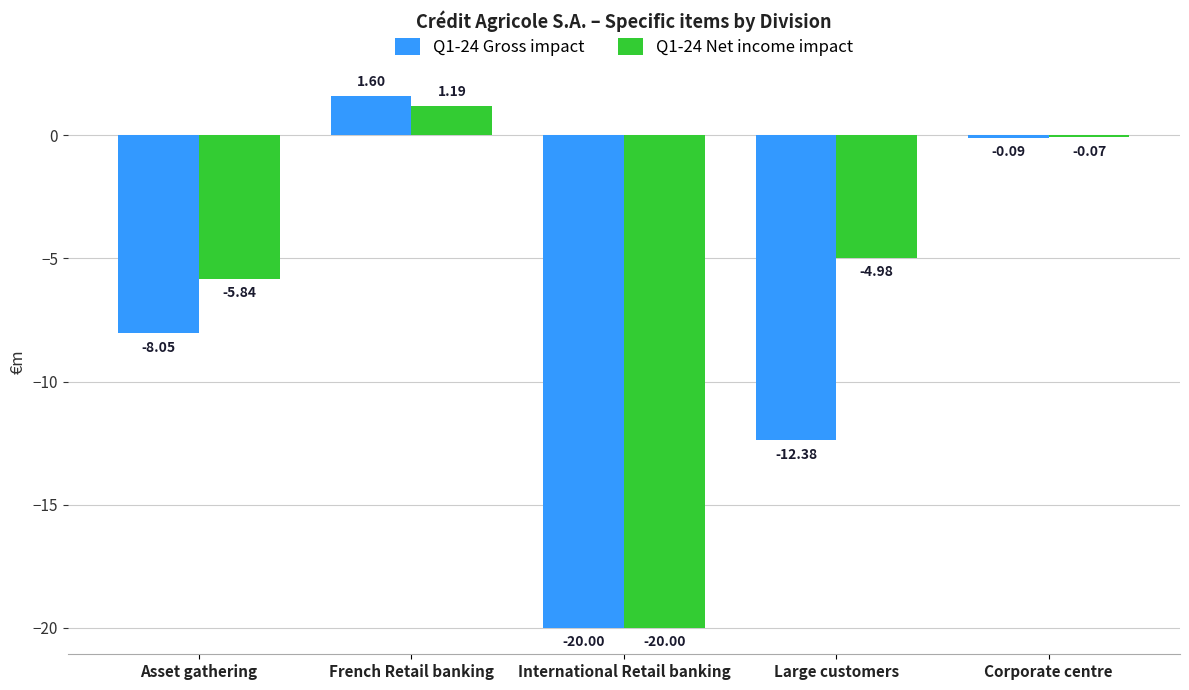

Between French Retail banking and International Retail banking, which series saw the biggest shift?

Q1-24 Gross impact